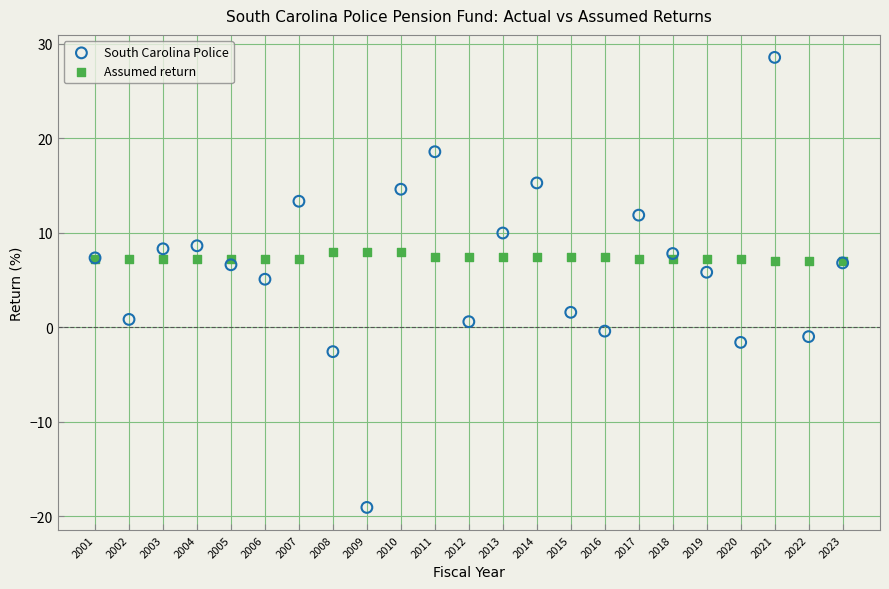

Across all series, what Y value is closest to 4?

5.1